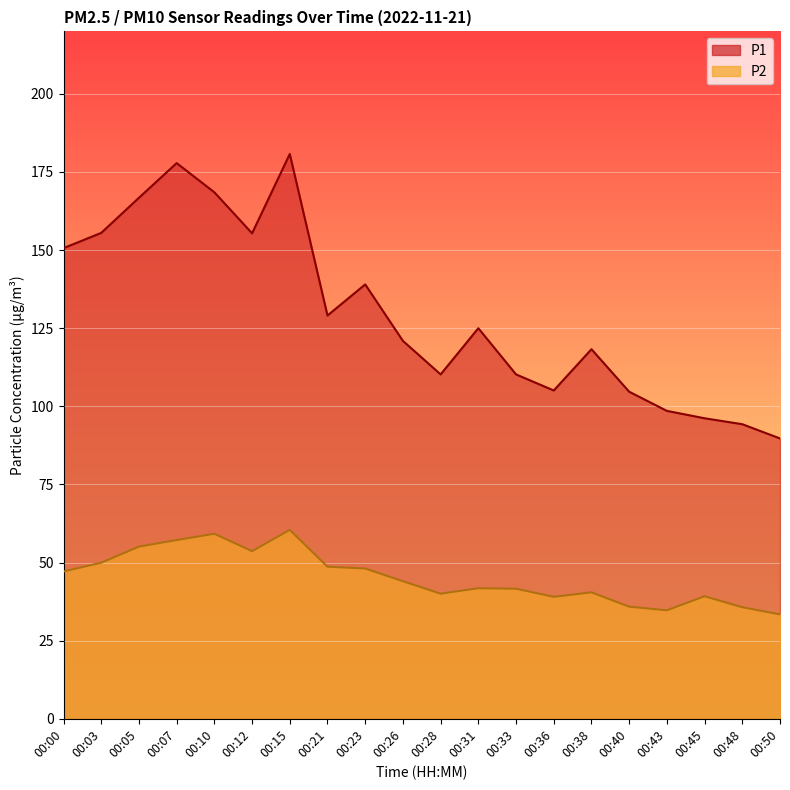

At how many categories does at least one series exceed 148?

7